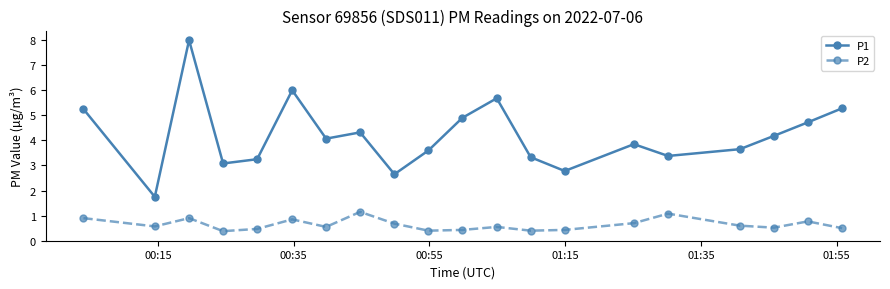

What is the value of the P1 point at the 14th from the left?

2.8